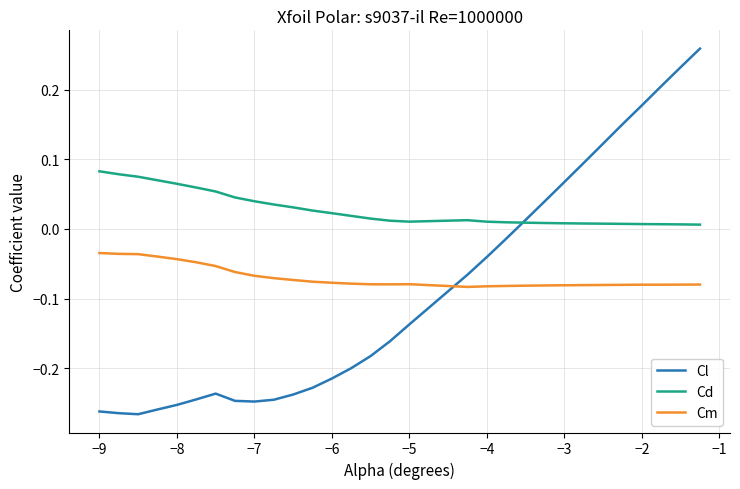

Rank the series by their average value, from highest to lowest.

Cd, Cm, Cl